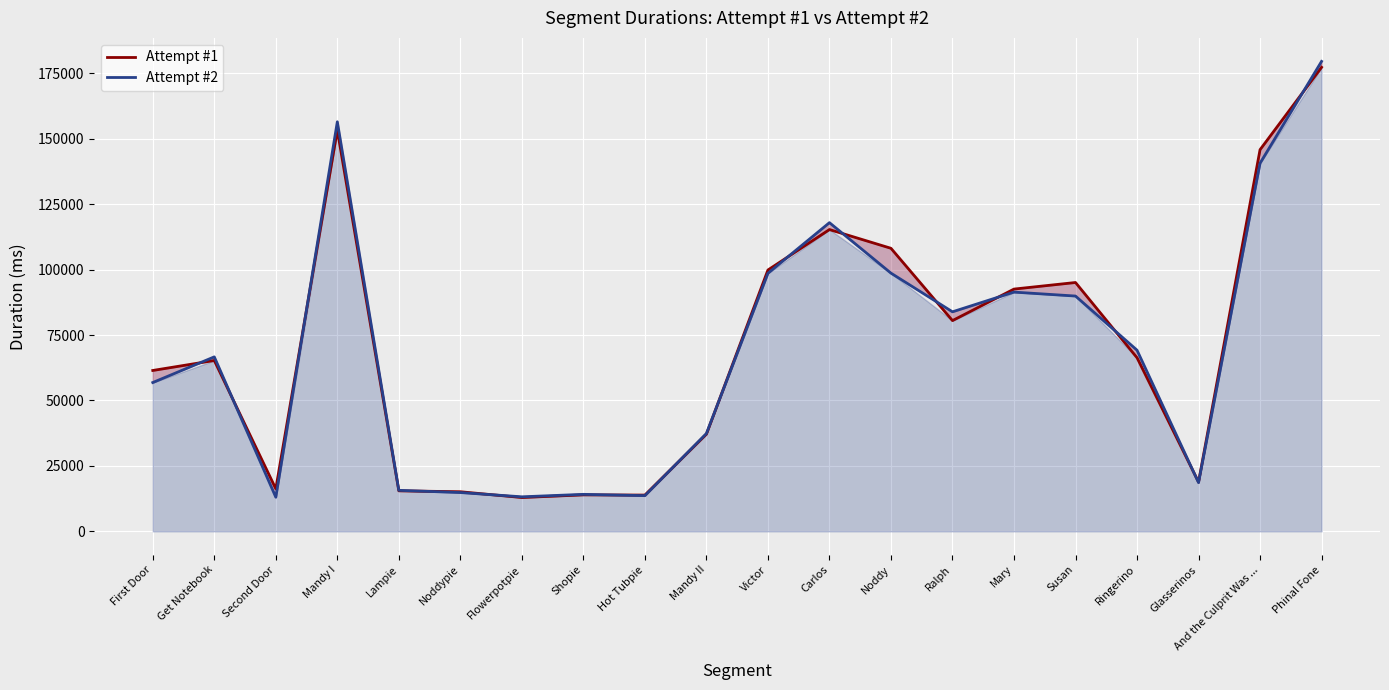

Count the number of categories in the chart.

20